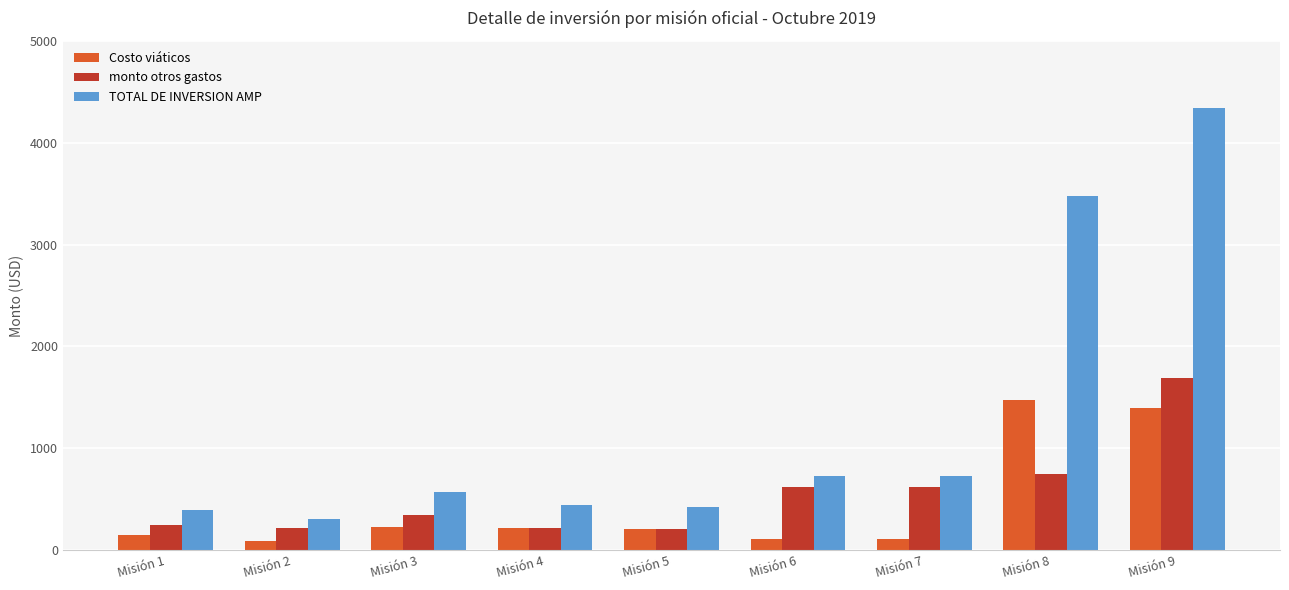

Between Misión 2 and Misión 4, which series saw the biggest shift?

TOTAL DE INVERSION AMP